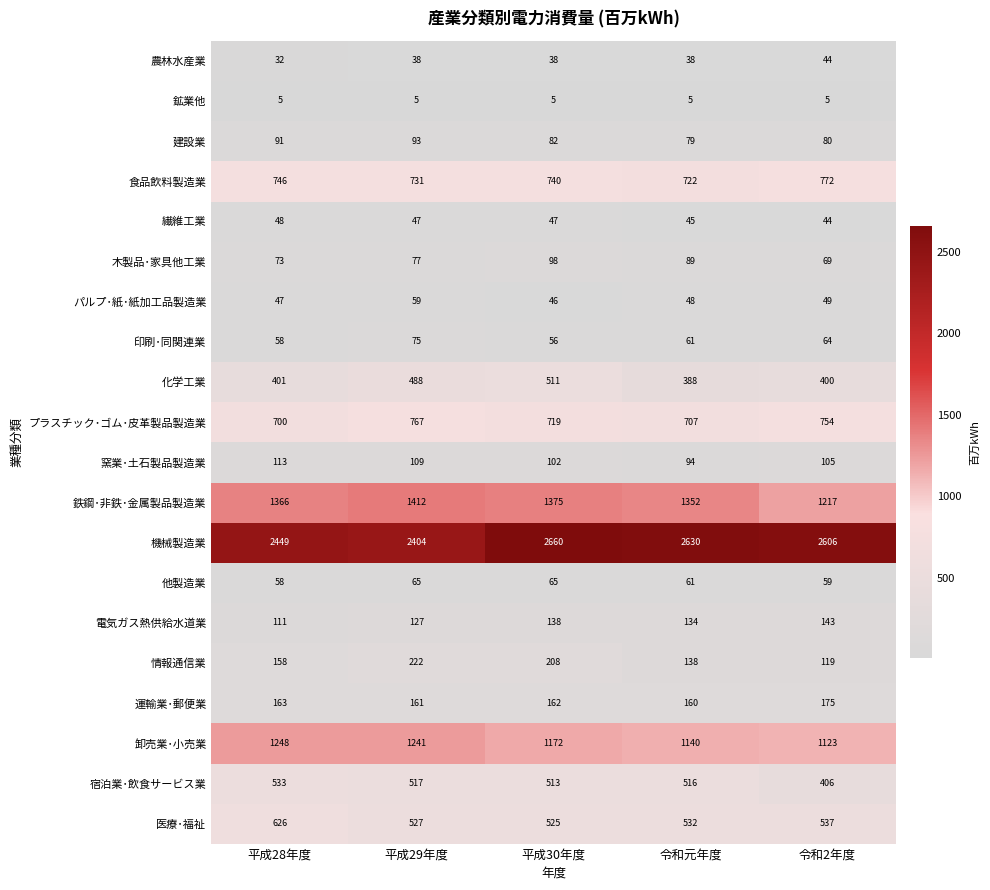

The value of 電気ガス熱供給水道業 at 平成30年度 is 138. True or false?

True